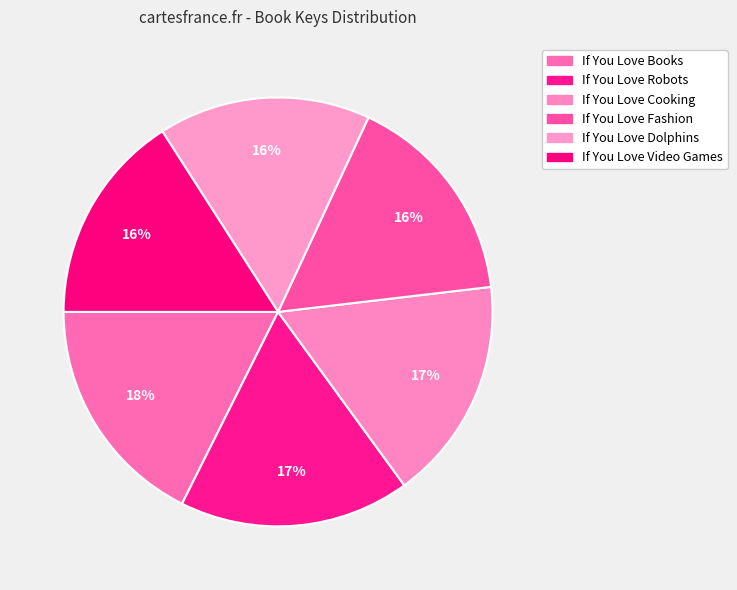

How many slices are in this pie chart?

6